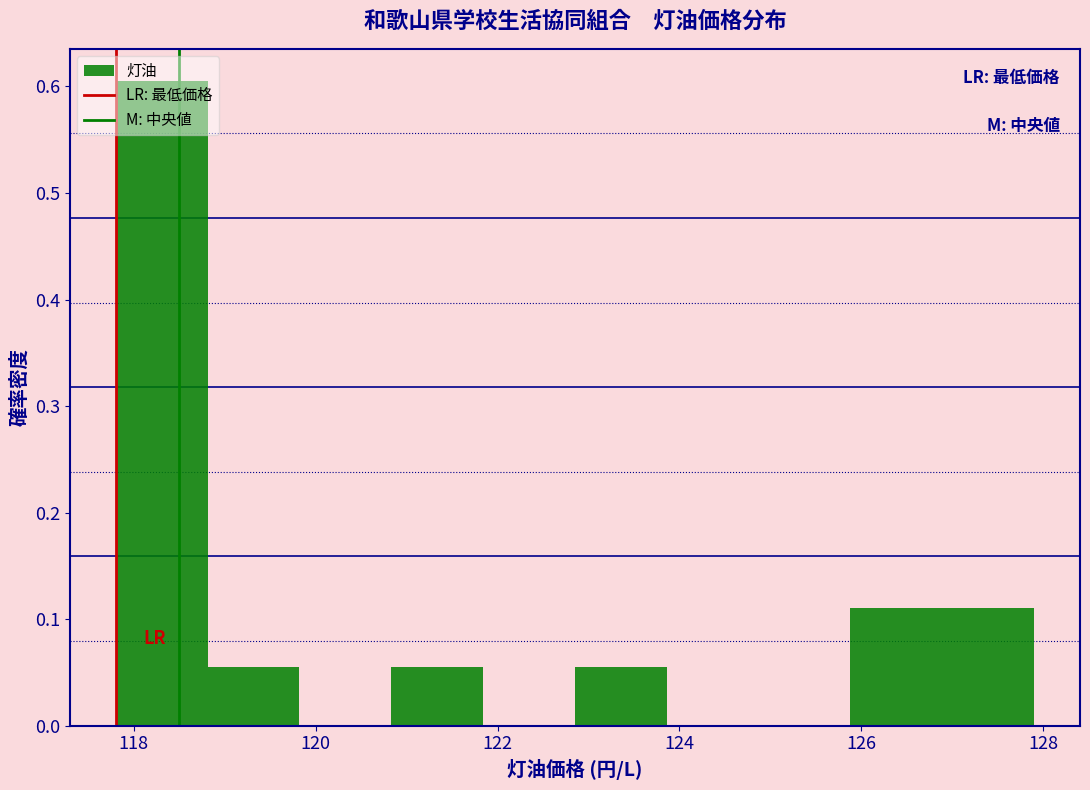

What is the height of the bar covering 122.8 to 123.8 on the x-axis? Neither the bar edges nor the heights are printed on the chart, so give them approximately, as read against the axes.

0.06